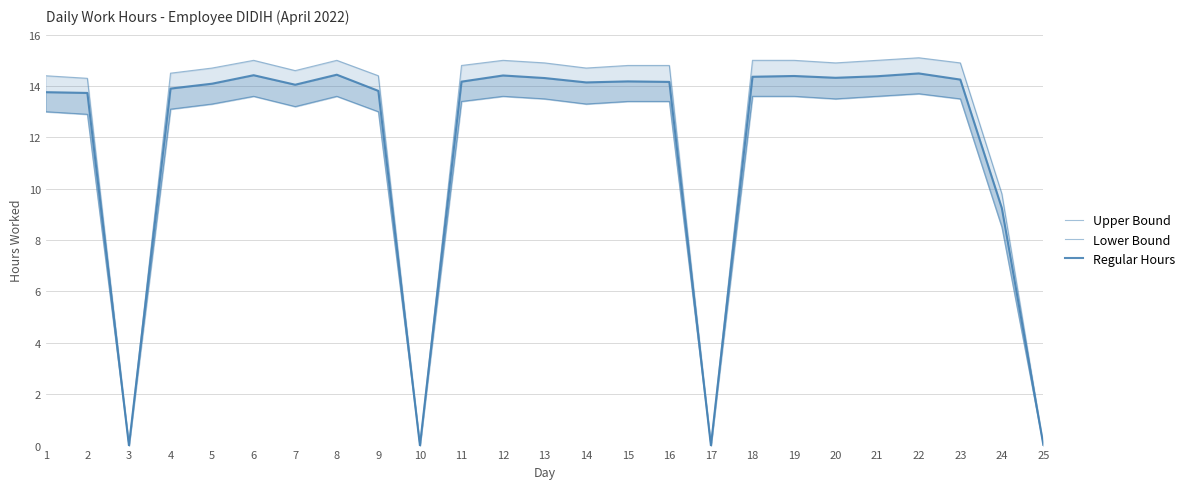

Count the number of data series in this chart.

3